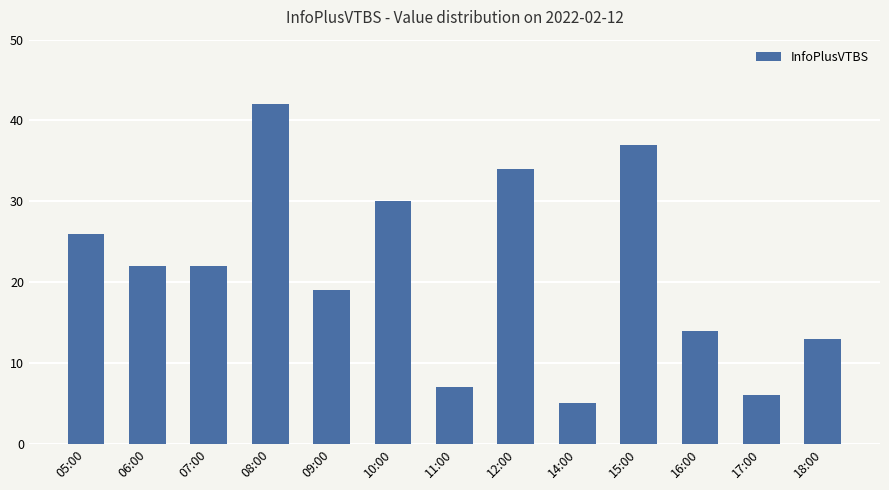

What is the maximum value shown in the chart?

42